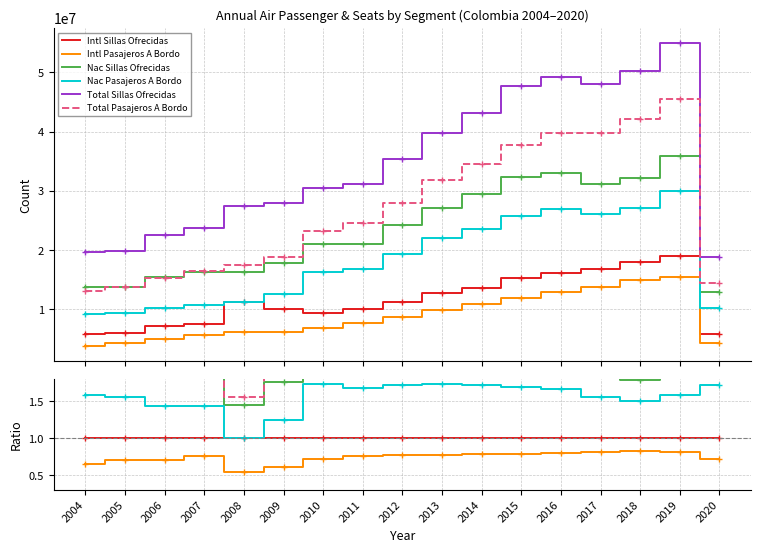

The value of Intl Pasajeros A Bordo at 2008 is 0.6. True or false?

True